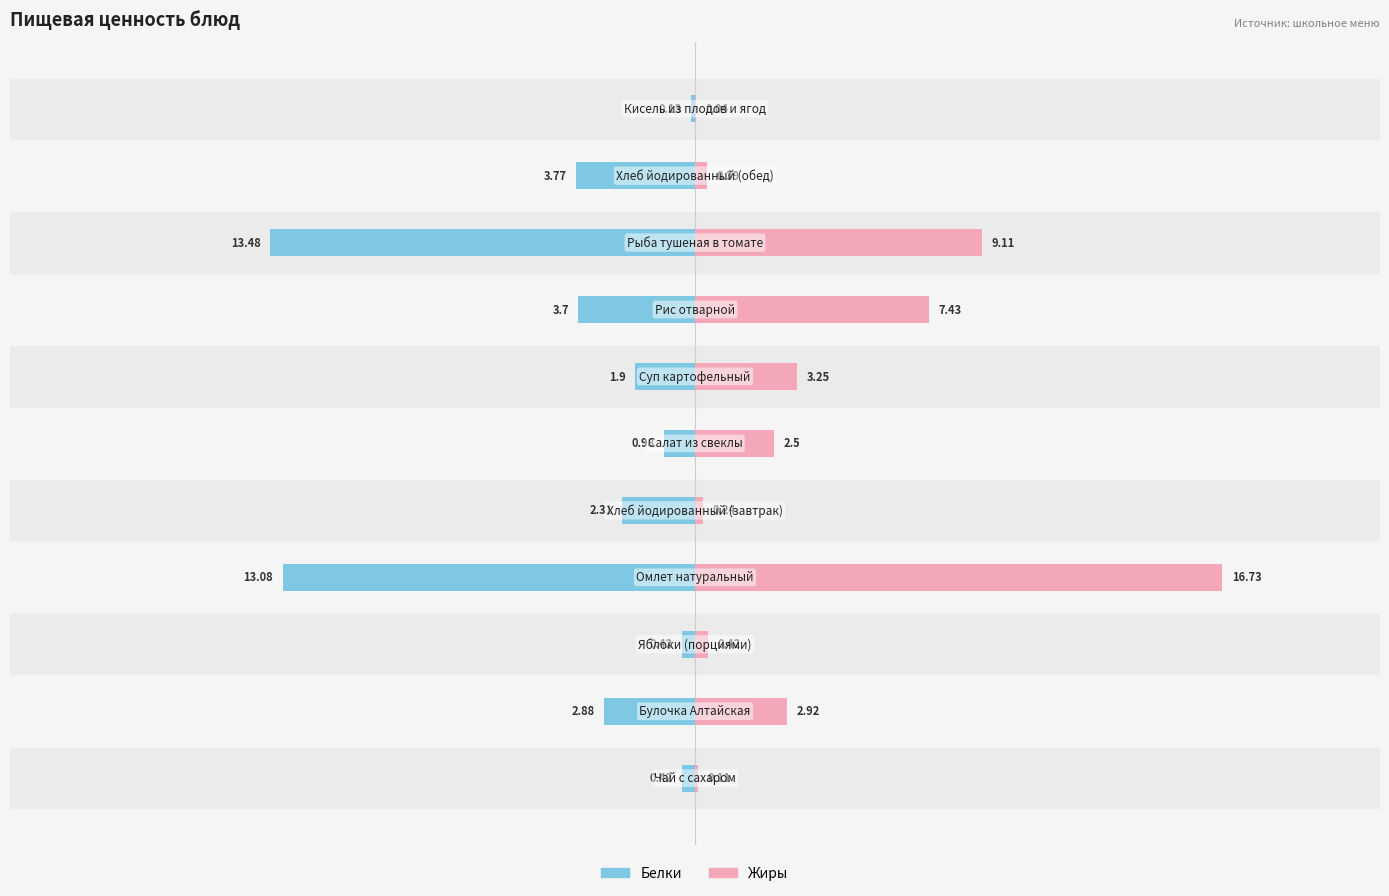

What are all the series names shown in the legend?

Белки, Жиры